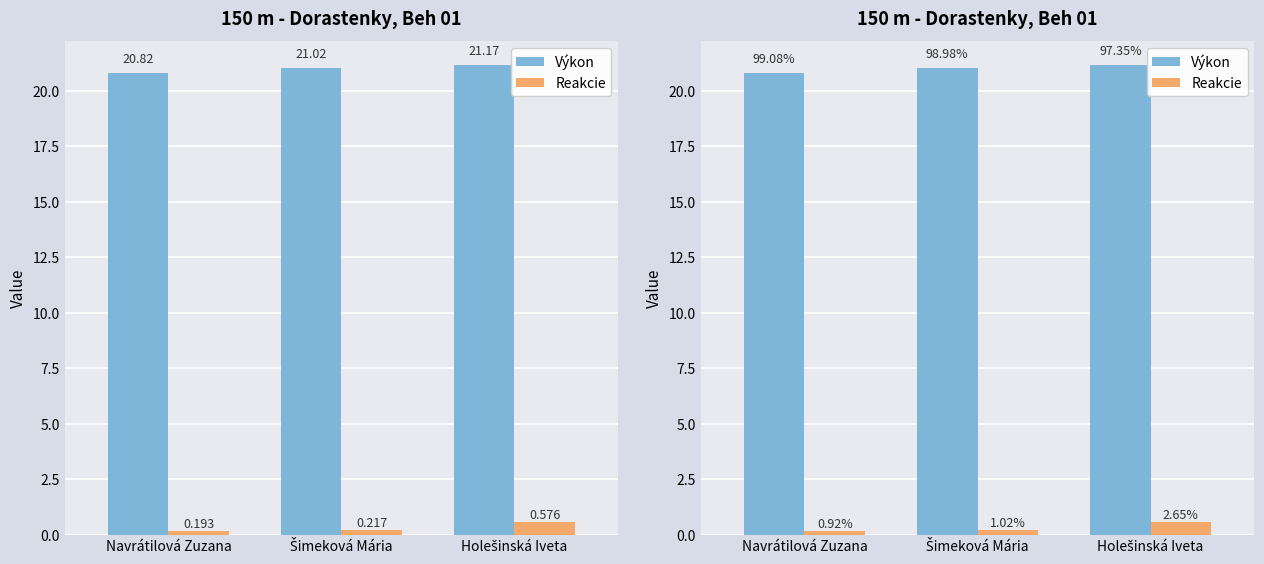

Reading left to right, extract all data points from this chart.

Výkon: 20.8	21.0	21.2
Reakcie: 0.2	0.2	0.6